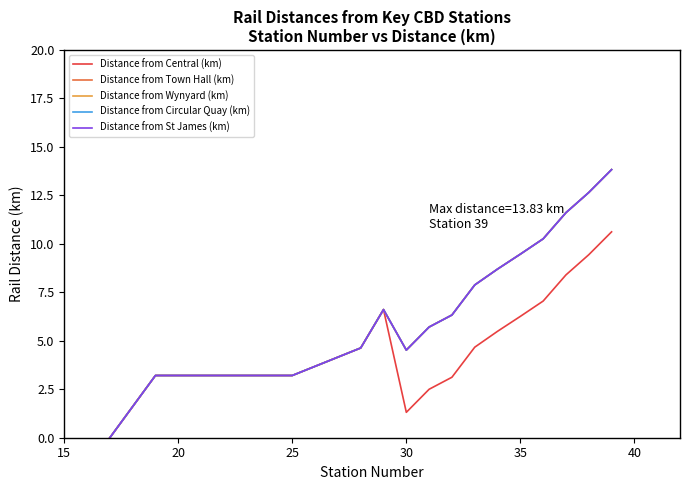

Does the chart display data point markers on the line(s)?

No